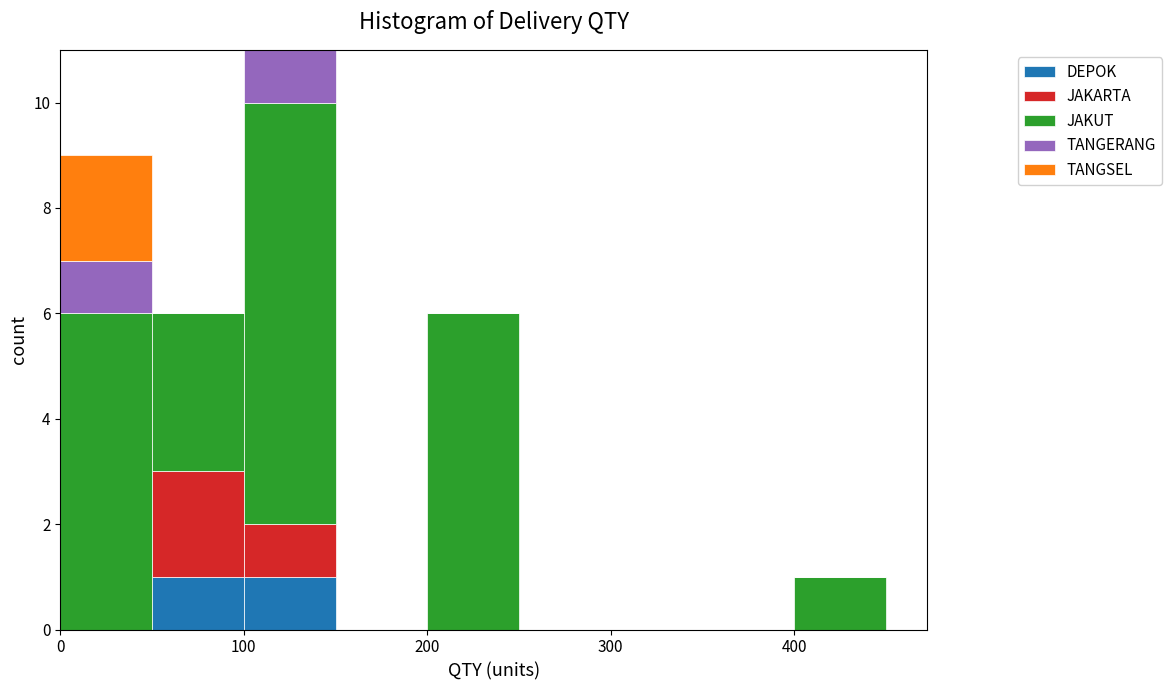

What is the total height of the stacked bar covering 200 to 250 on the x-axis? The values are not printed on the chart, so give them approximately, as read against the axis.

6